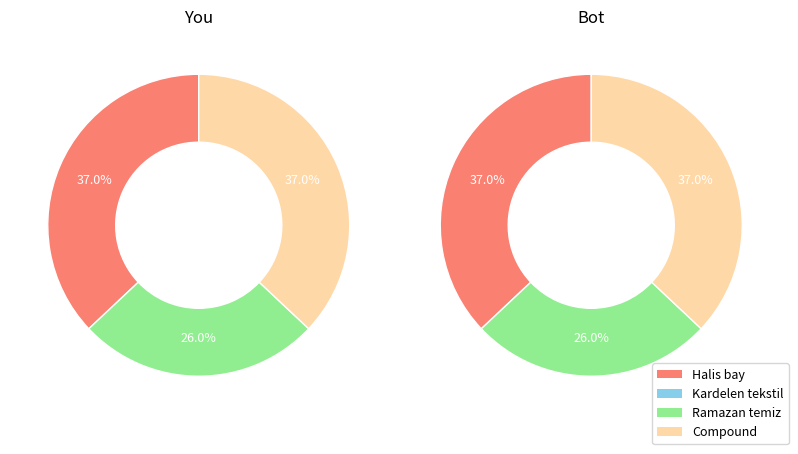

Is there a majority slice in this chart?

No